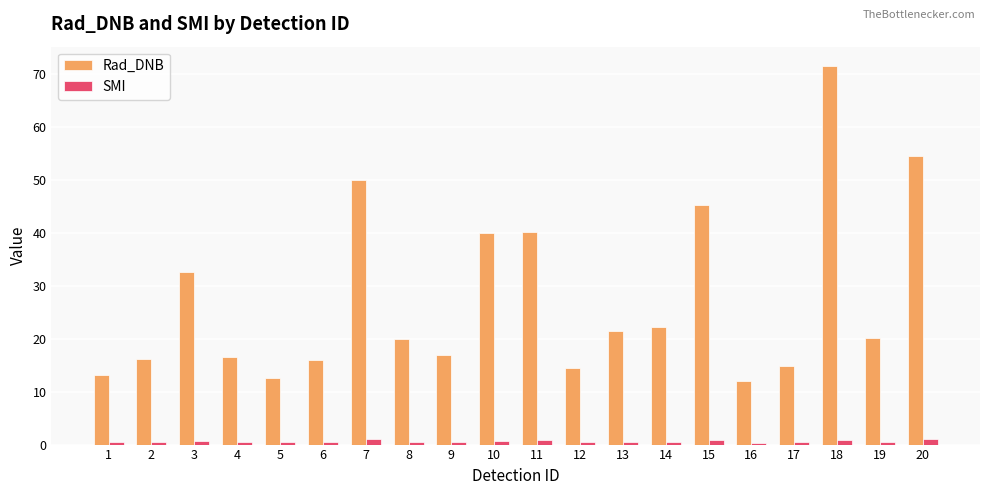

Rank the series at 13 from highest to lowest value.

Rad_DNB, SMI